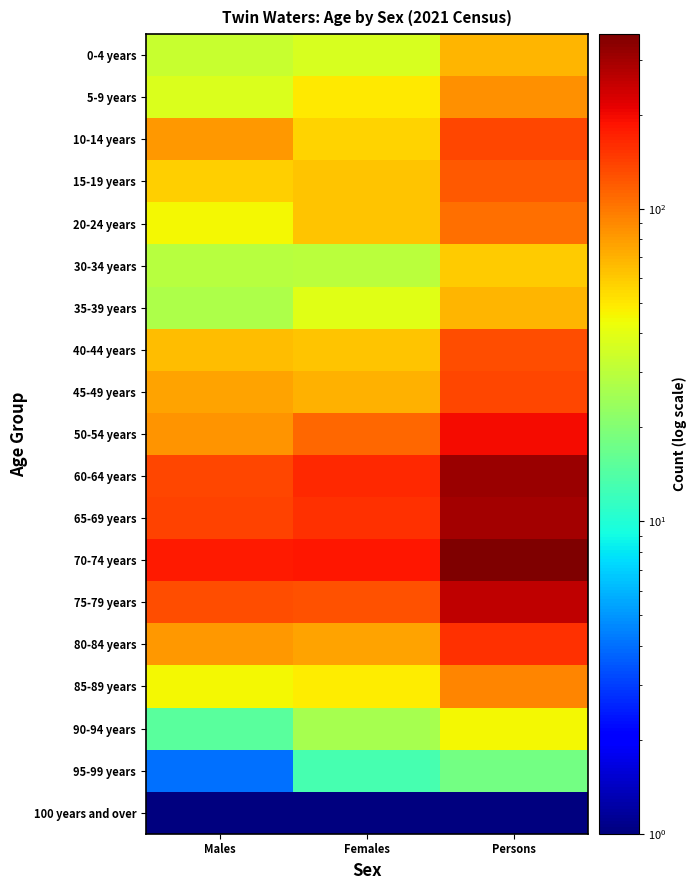

Reading left to right, what are all the values shown in this chart?

0-4 years: Males=33.0	Females=37.0	Persons=68.0
5-9 years: Males=38.0	Females=50.0	Persons=87.0
10-14 years: Males=83.0	Females=57.0	Persons=137.0
15-19 years: Males=58.0	Females=62.0	Persons=122.0
20-24 years: Males=45.0	Females=62.0	Persons=105.0
30-34 years: Males=29.0	Females=30.0	Persons=59.0
35-39 years: Males=27.0	Females=39.0	Persons=69.0
40-44 years: Males=65.0	Females=62.0	Persons=129.0
45-49 years: Males=76.0	Females=70.0	Persons=137.0
50-54 years: Males=84.0	Females=112.0	Persons=196.0
60-64 years: Males=137.0	Females=163.0	Persons=309.0
65-69 years: Males=139.0	Females=155.0	Persons=298.0
70-74 years: Males=179.0	Females=183.0	Persons=363.0
75-79 years: Males=130.0	Females=127.0	Persons=257.0
80-84 years: Males=83.0	Females=76.0	Persons=158.0
85-89 years: Males=45.0	Females=48.0	Persons=92.0
90-94 years: Males=15.0	Females=26.0	Persons=45.0
95-99 years: Males=4.0	Females=13.0	Persons=18.0
100 years and over: Males=0.1	Females=0.1	Persons=0.1